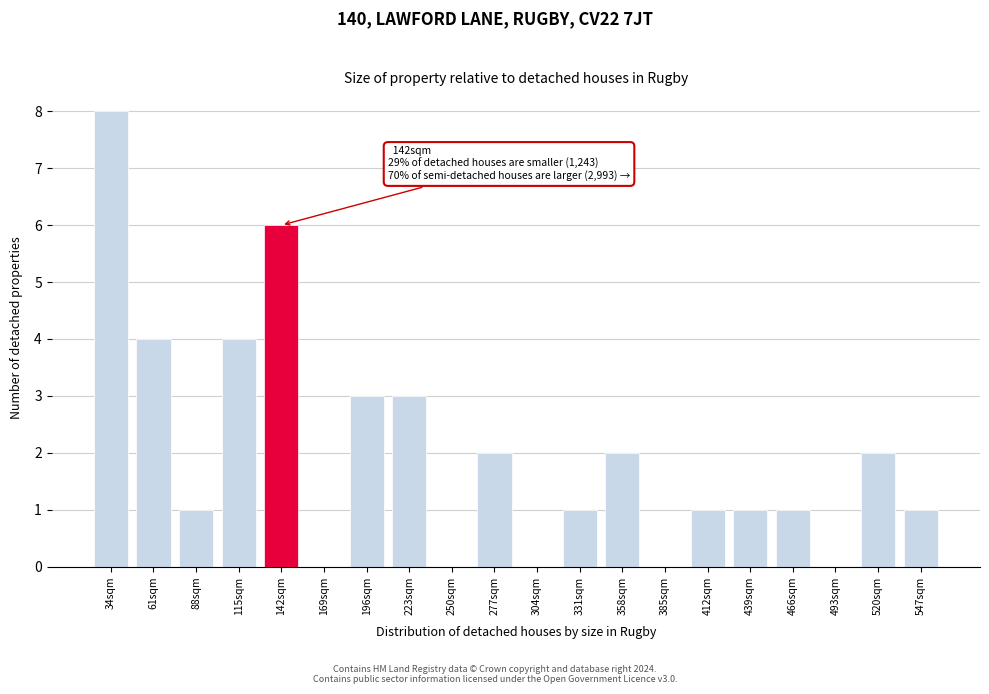

Reading right to left, what are all the values shown in this chart?

547sqm=1	520sqm=2	493sqm=0	466sqm=1	439sqm=1	412sqm=1	385sqm=0	358sqm=2	331sqm=1	304sqm=0	277sqm=2	250sqm=0	223sqm=3	196sqm=3	169sqm=0	142sqm=6	115sqm=4	88sqm=1	61sqm=4	34sqm=8